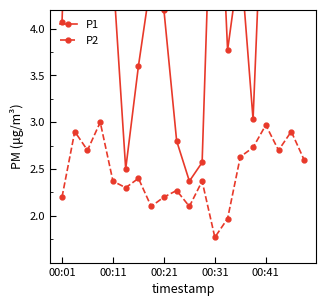

How many series are shown in this chart?

2